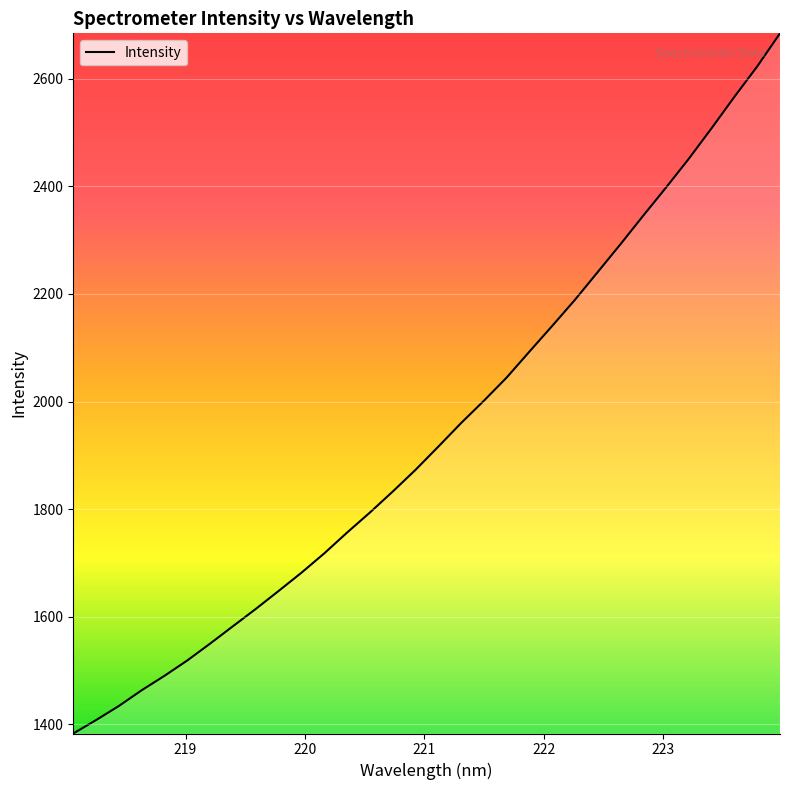

Count the number of data series in this chart.

1